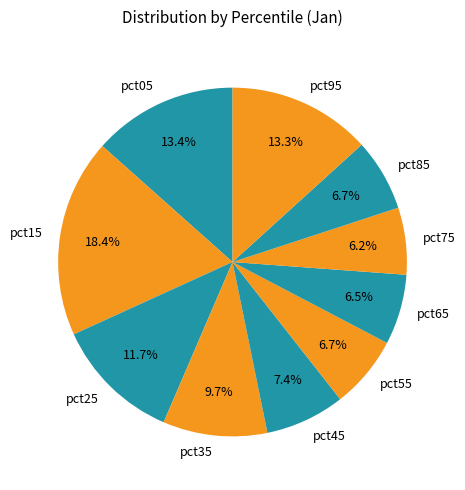

Which slice is the largest?

pct15